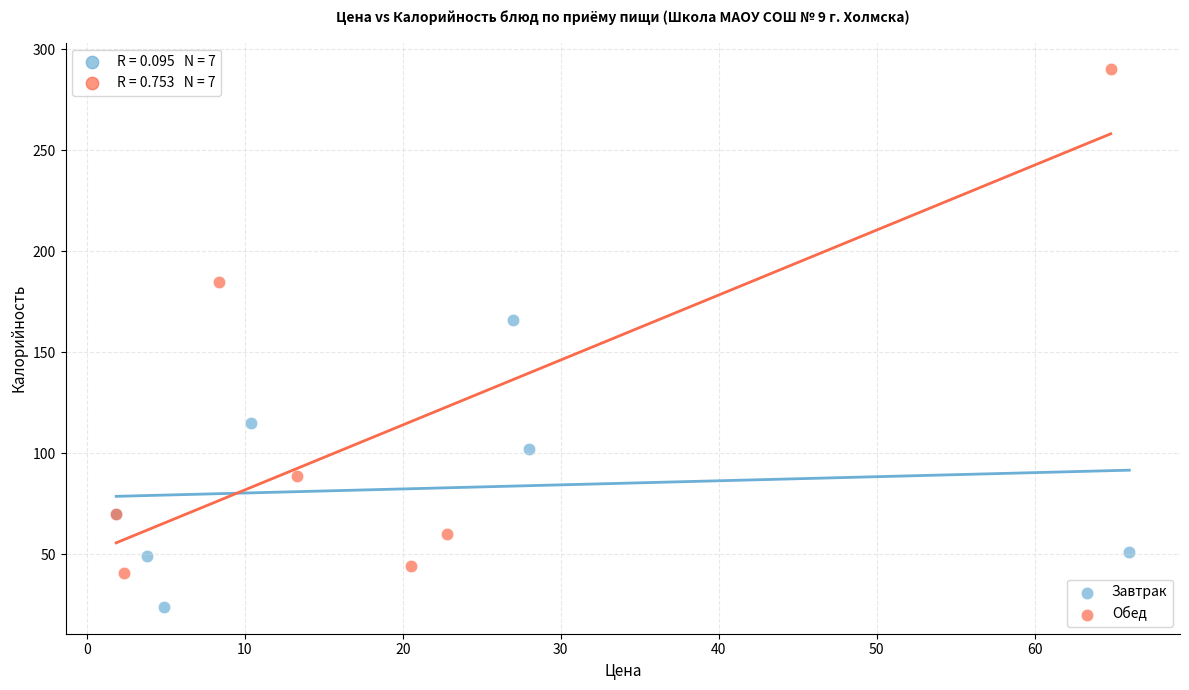

Which series reaches the minimum Y coordinate?

Завтрак